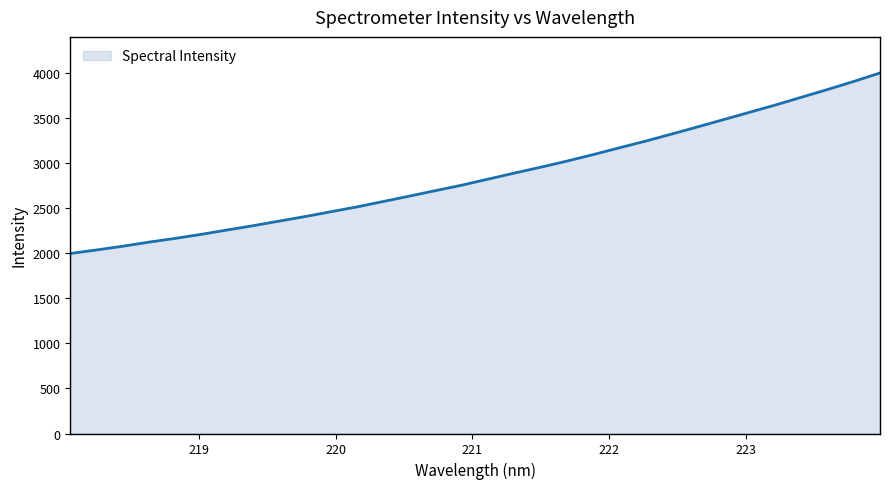

What is the minimum value shown in the chart?

1999.0